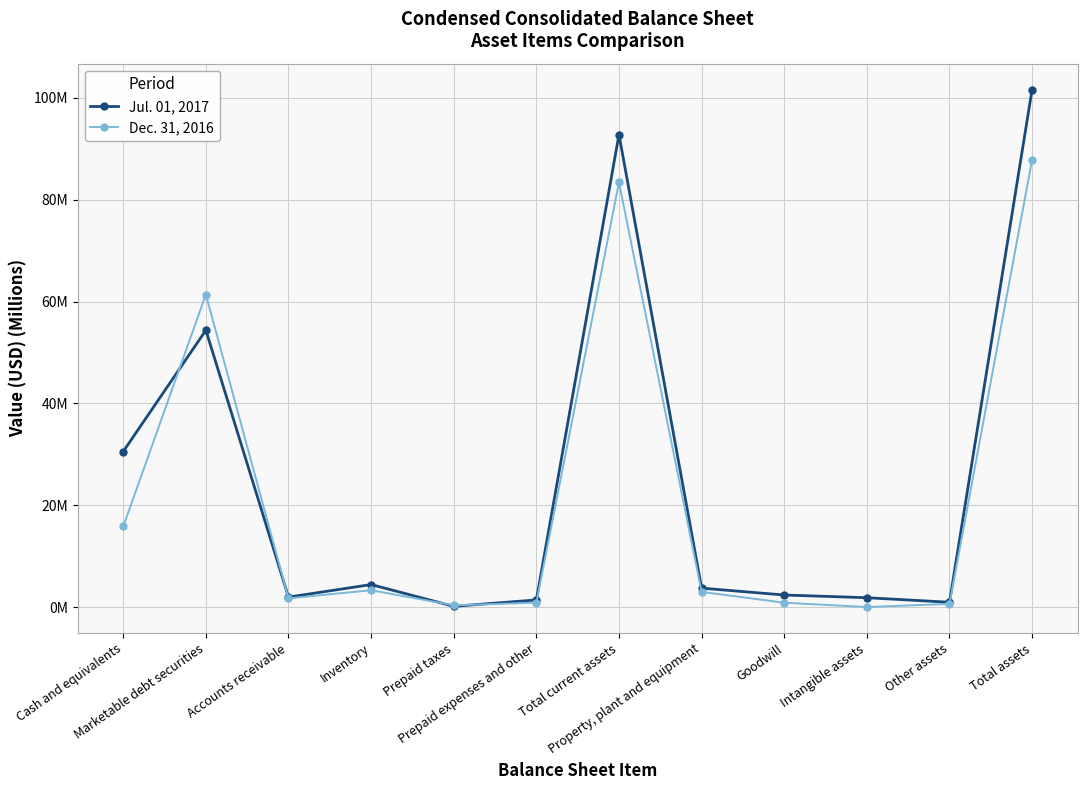

What is the spread (max minus min) of values at Intangible assets?

1.8